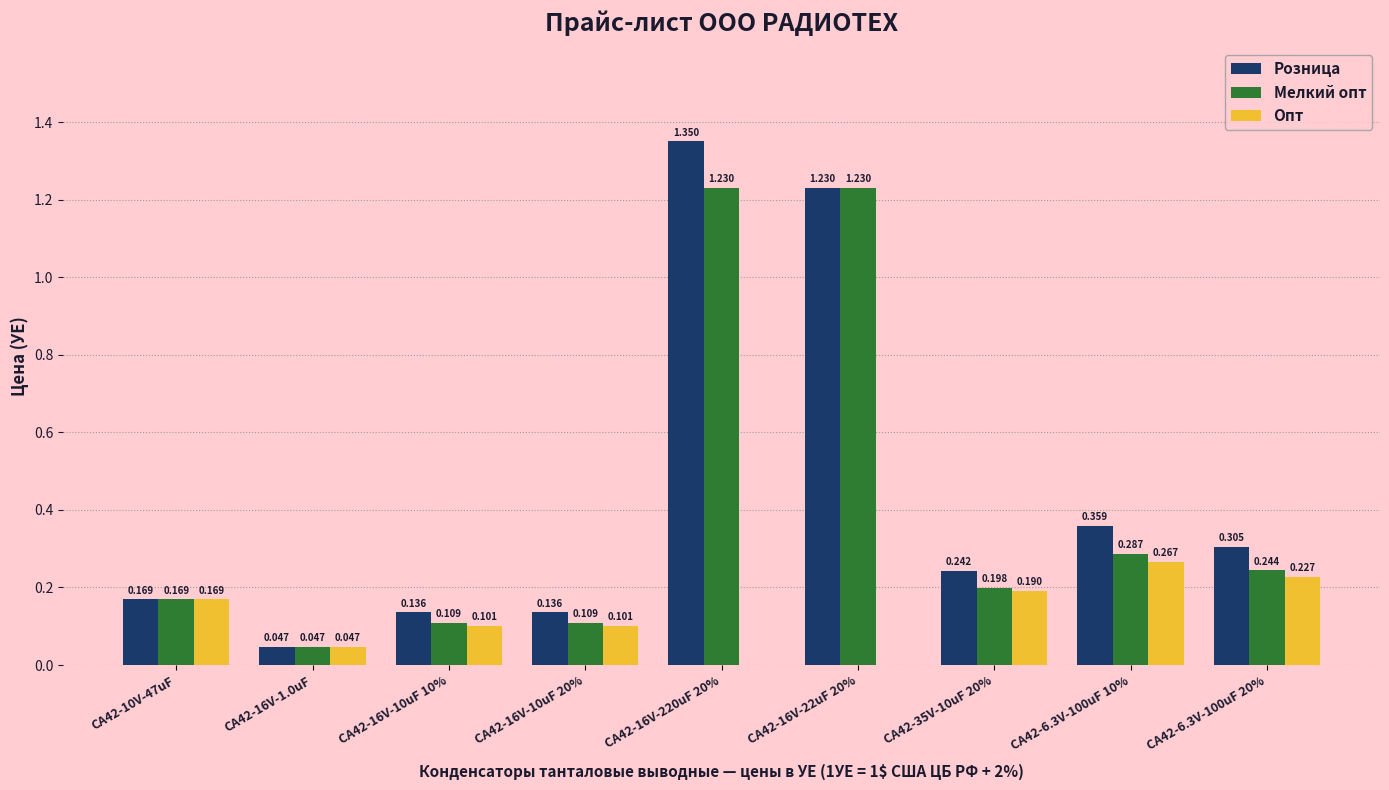

Which series changed the most between CA42-10V-47uF and CA42-16V-220uF 20%?

Розница